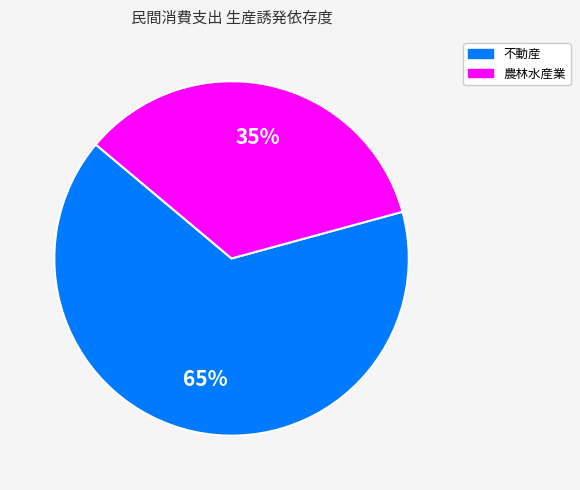

To the nearest percent, what is the average slice percentage?

50%